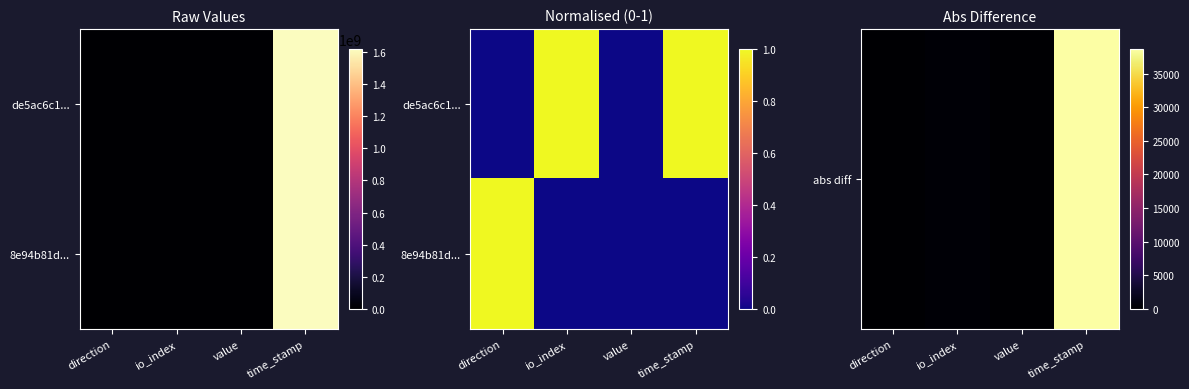

Is it true that 8e94b81d... equals 0 at value?

True